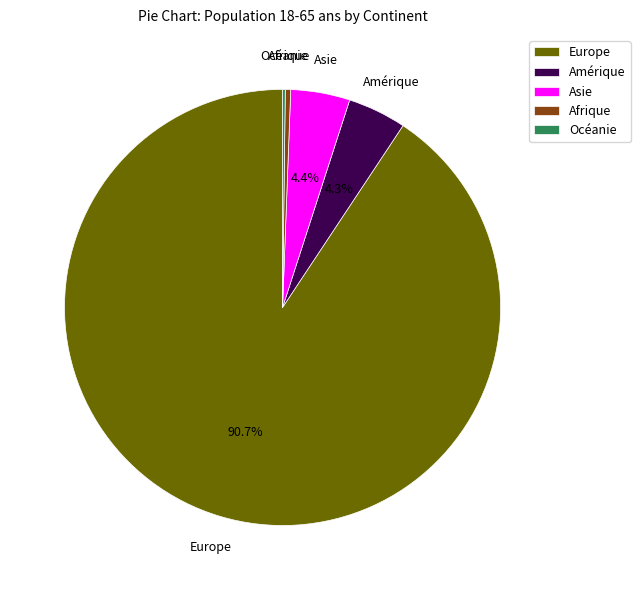

To the nearest percent, what is the average slice percentage?

20%